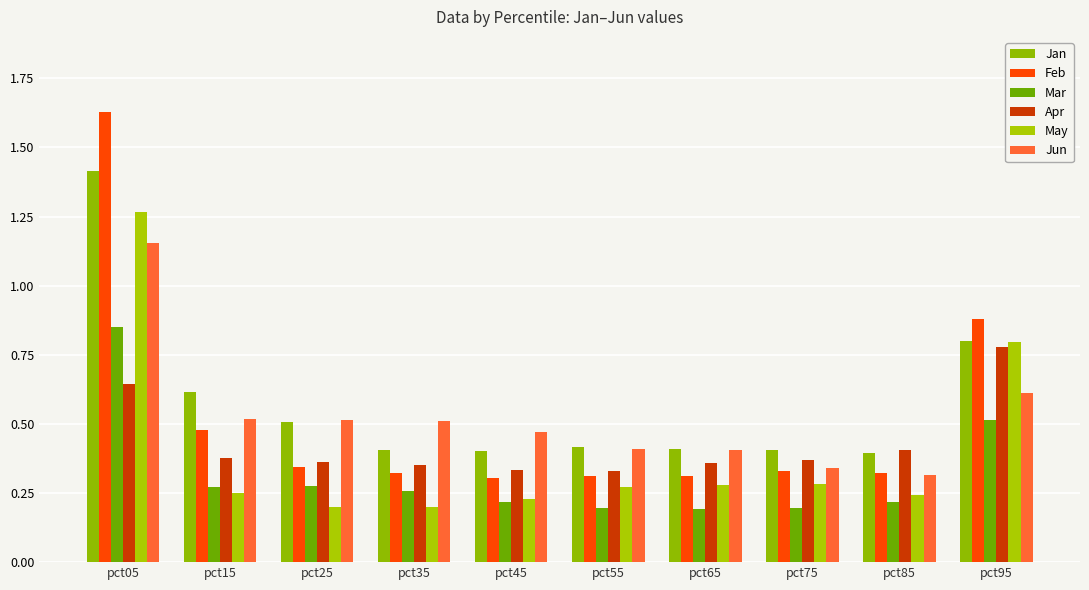

How many bars are there in each group?

6